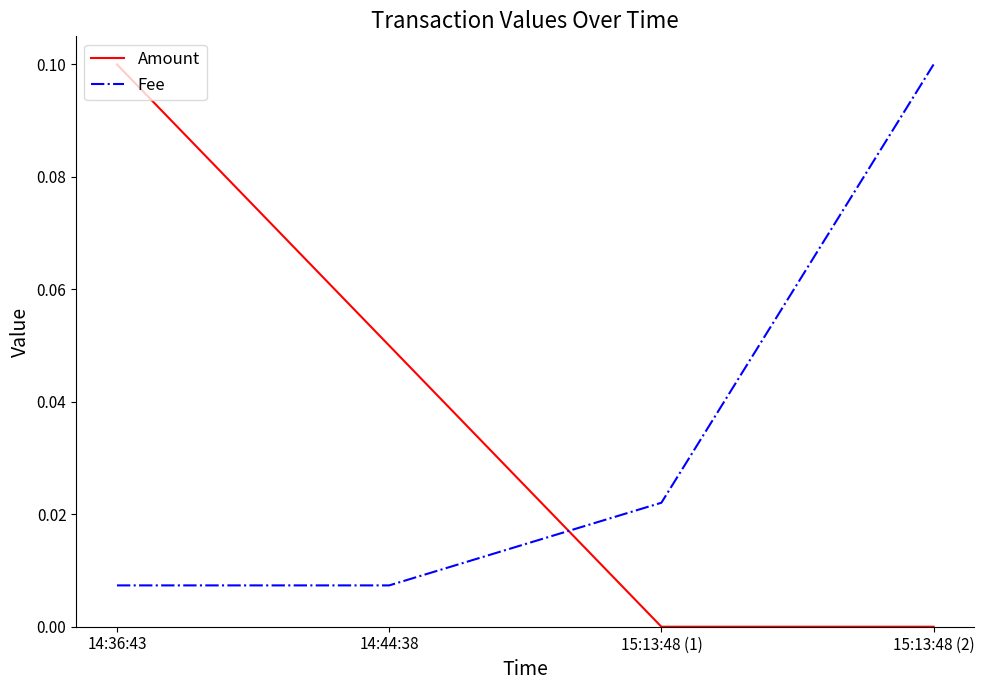

What position from the left is 15:13:48 (2)?

4